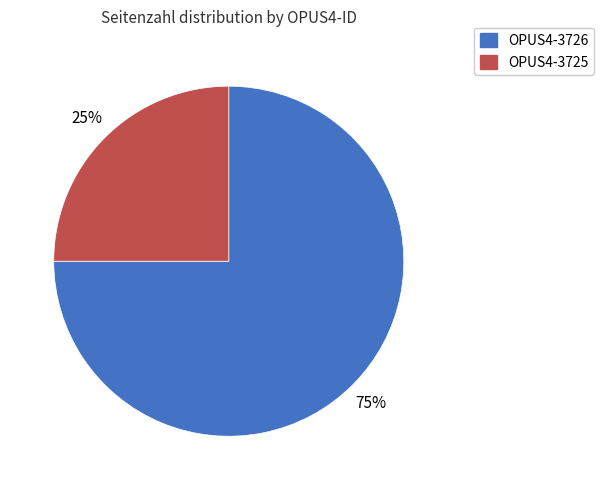

Rank the categories by value from lowest to highest.

OPUS4-3725, OPUS4-3726